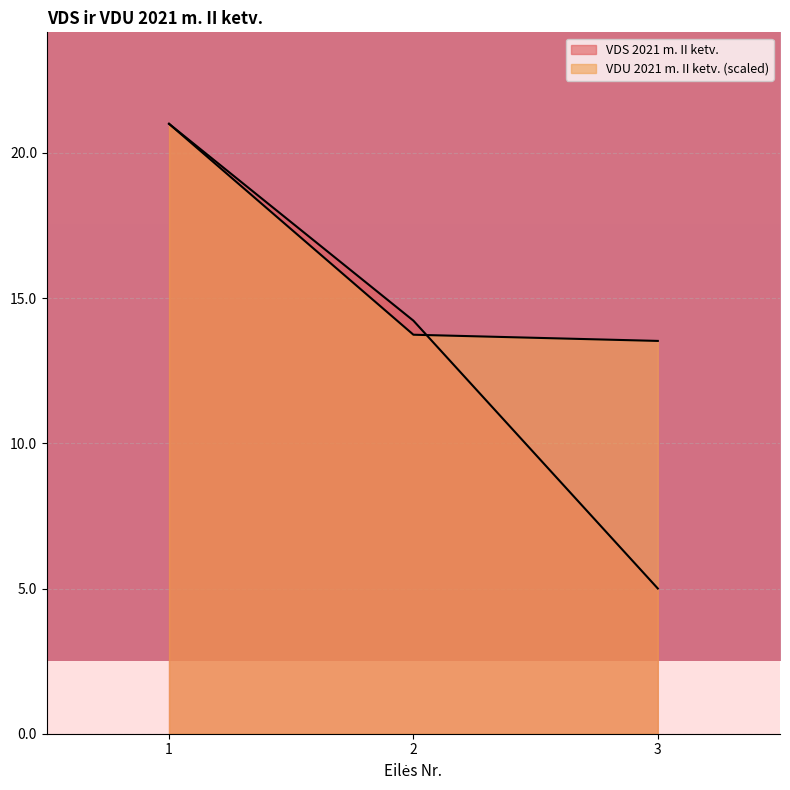

How many lines are shown in the chart?

2